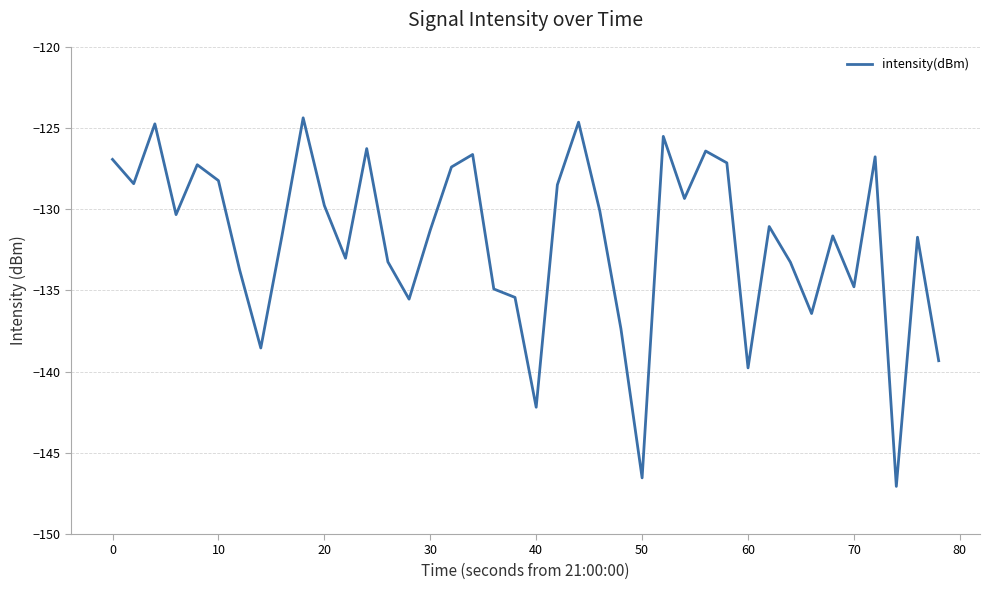

What is the maximum value shown in the chart?

-124.4